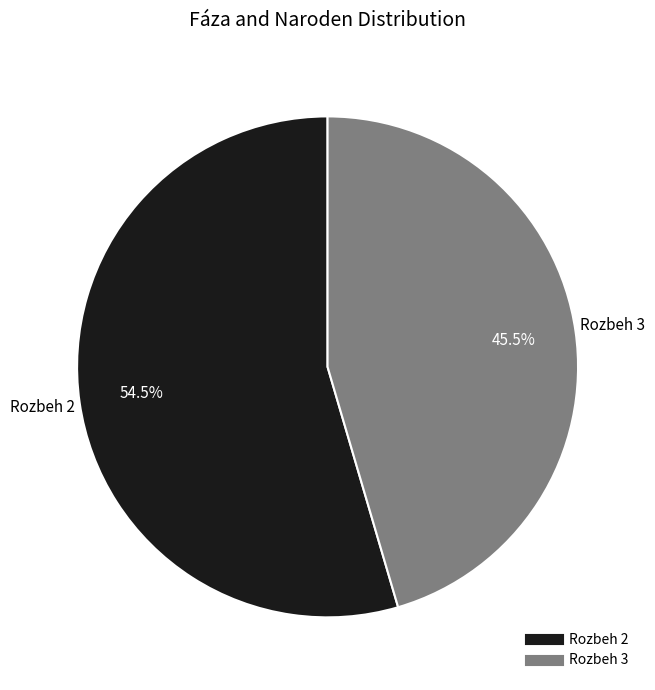

To the nearest percent, what is the combined percentage of Rozbeh 3 and Rozbeh 2?

100%